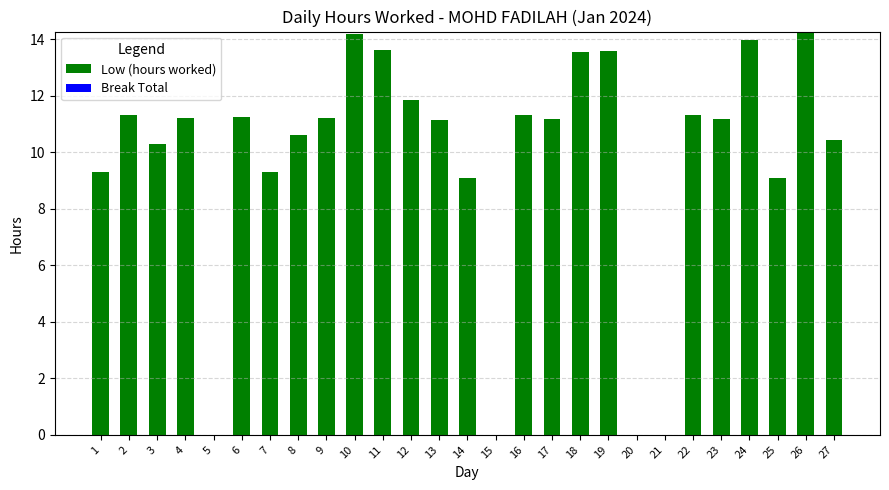

What is the change in value from 8 to 26?

+3.7